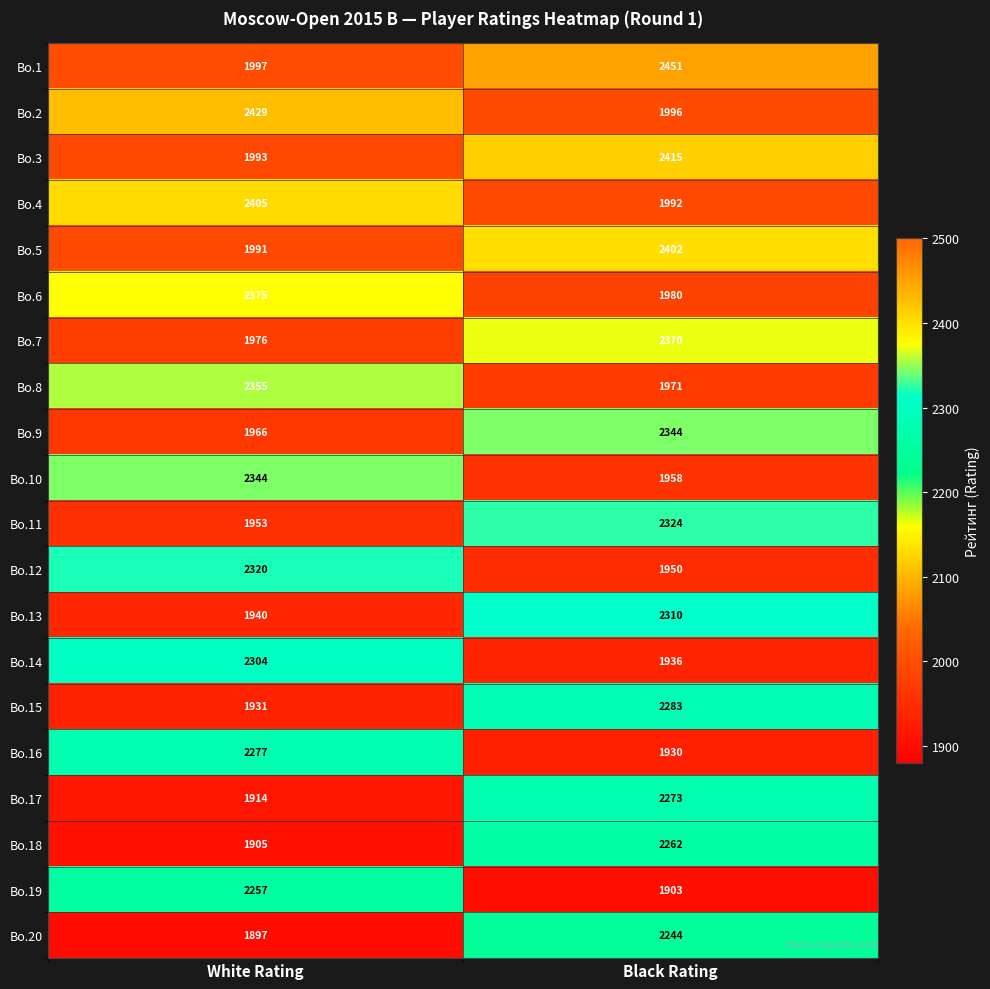

At which category is the sum across all series the highest?

Black Rating